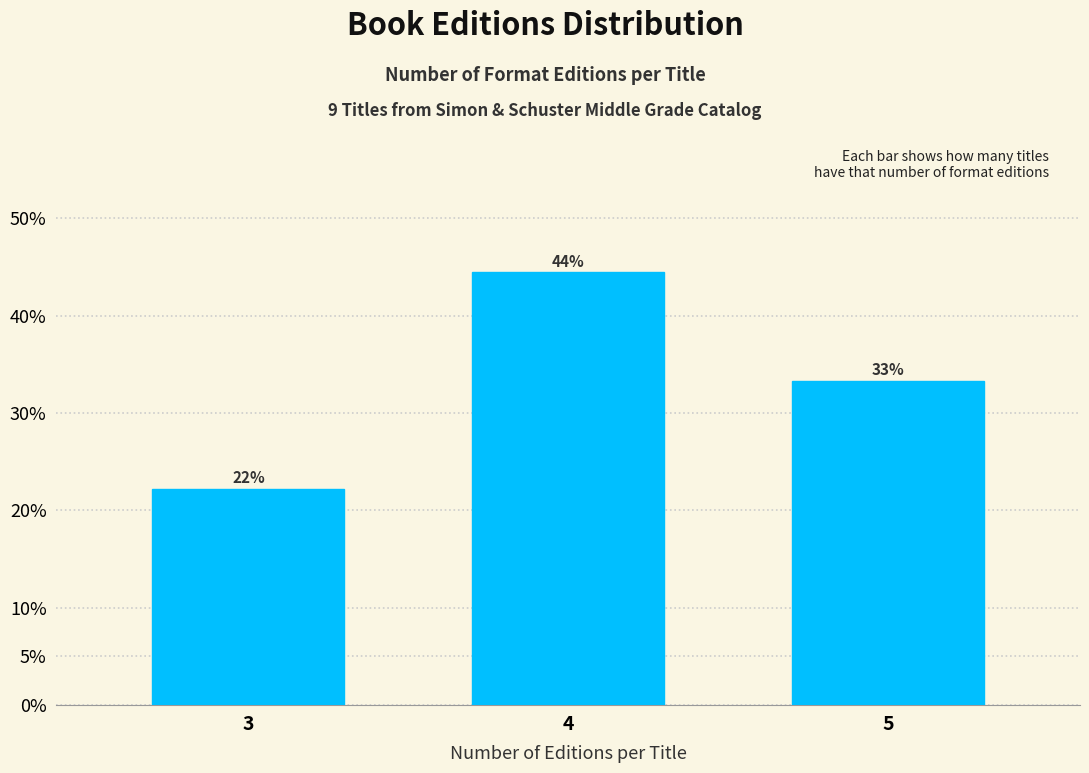

How many bars are there in total?

3